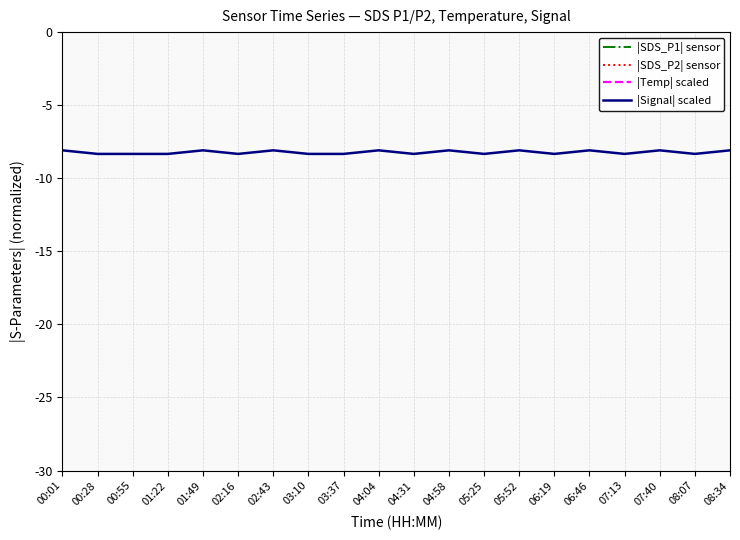

What is the total value across all series at 00:28?

11.8